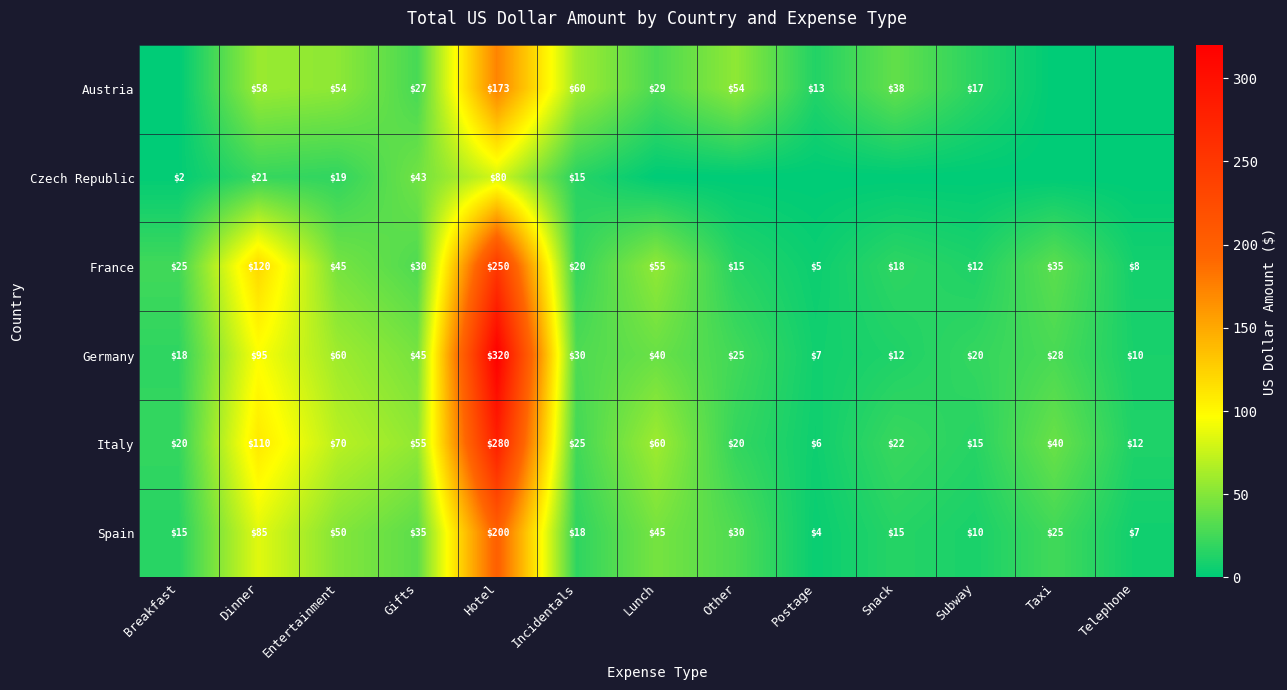

The Spain series shows 25 at Entertainment. True or false?

False